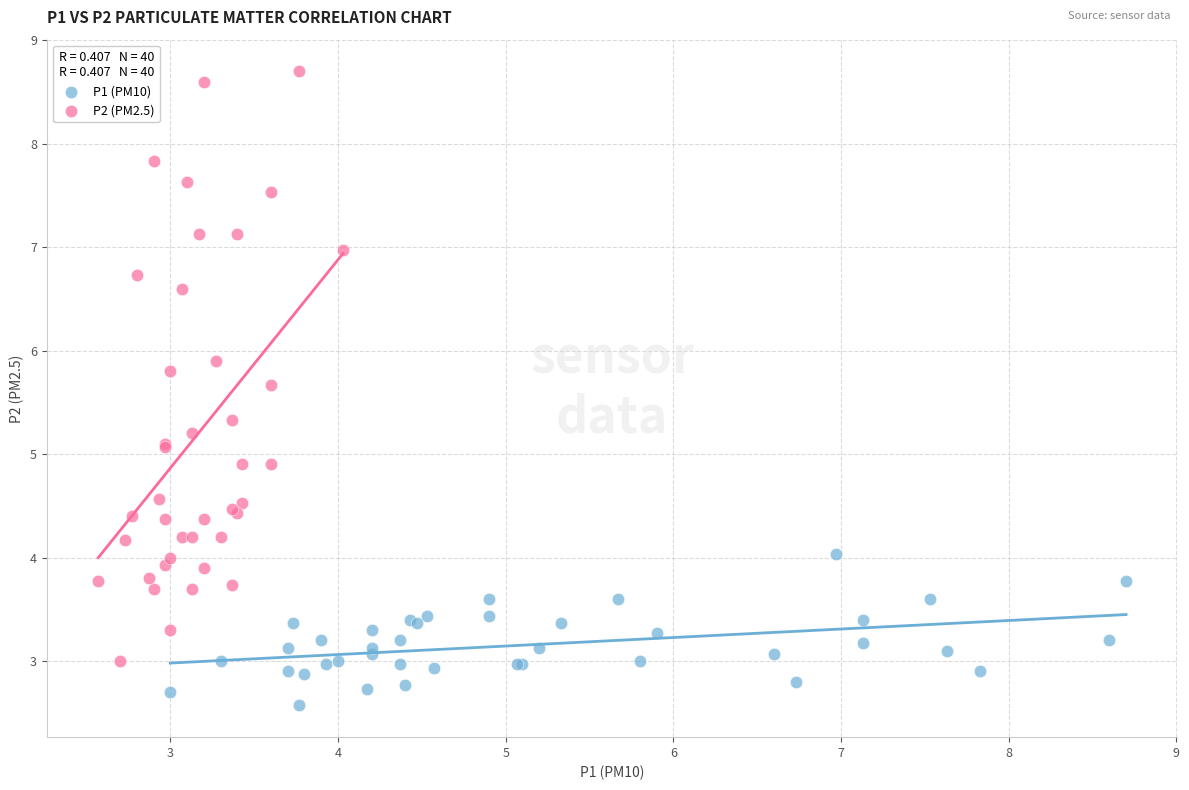

Which series reaches the maximum Y coordinate?

P2 (PM2.5)